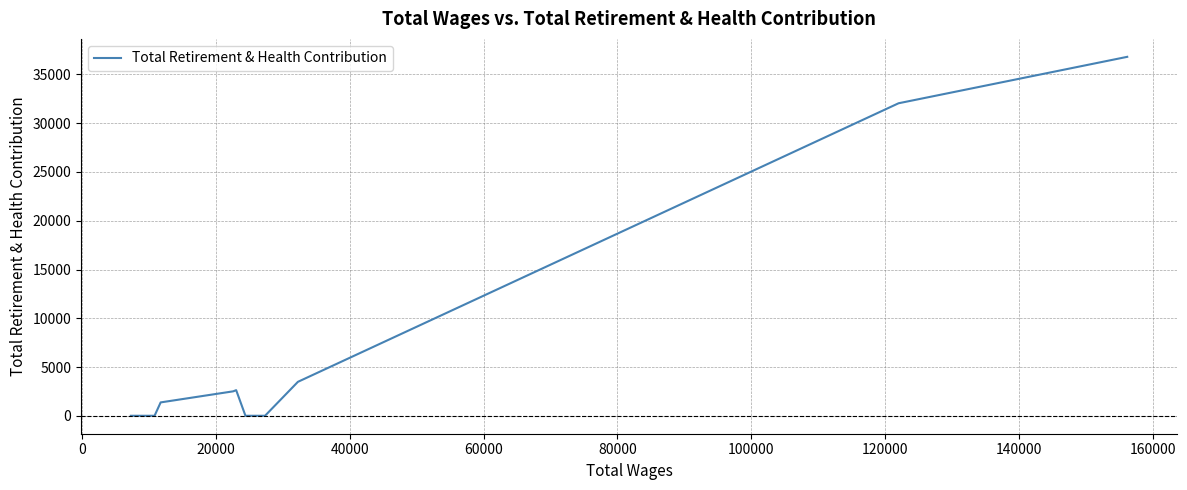

What is the greatest value displayed?

36809